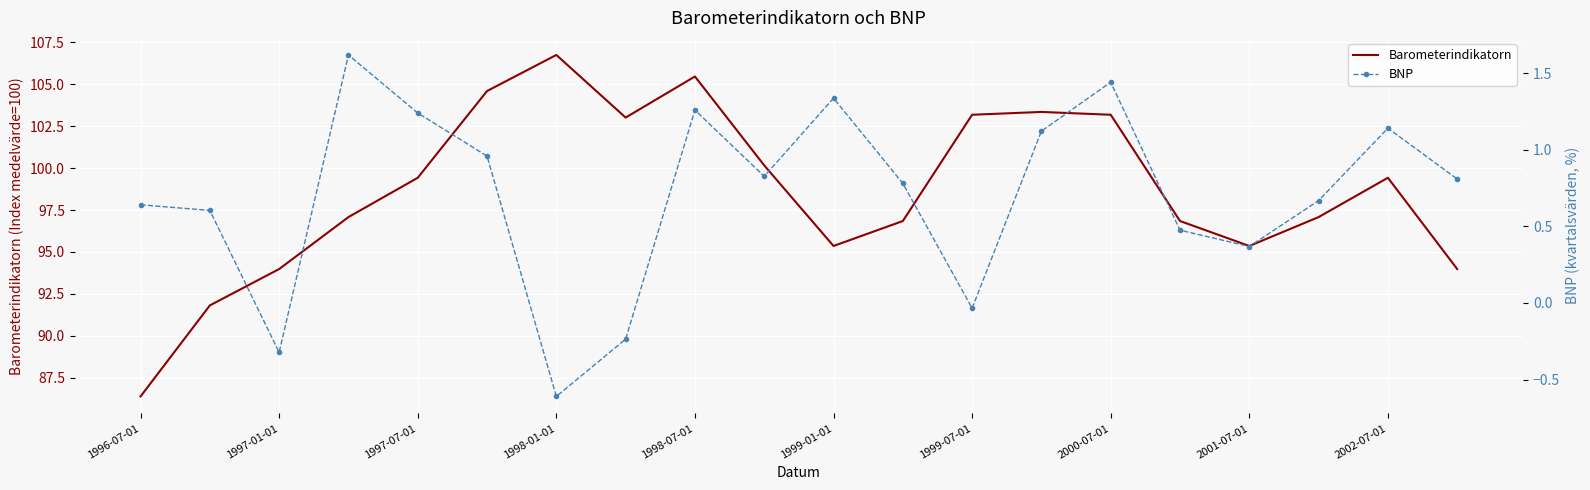

At how many categories does at least one series exceed 103?

7